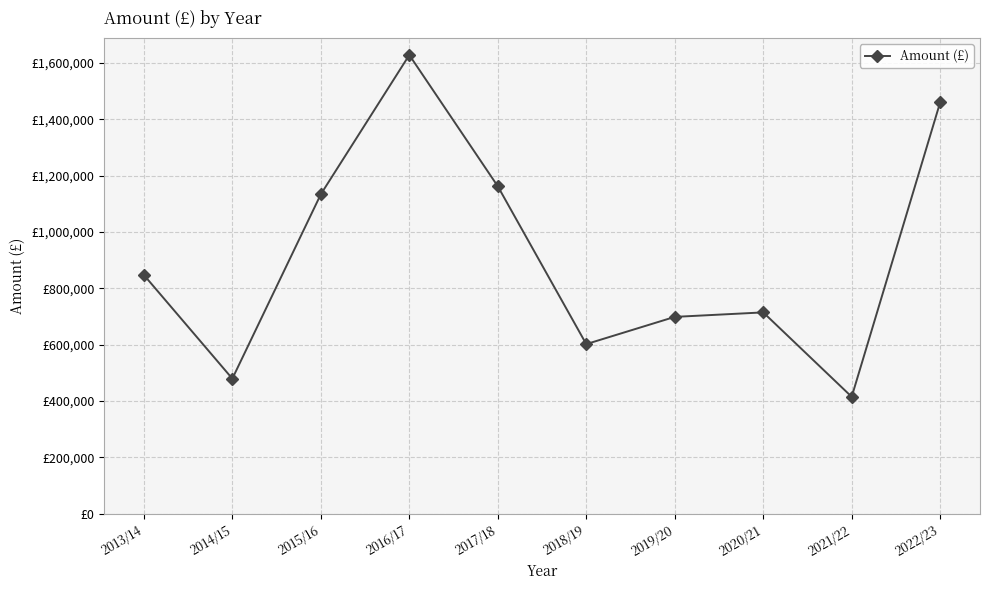

What is the difference between the second highest and minimum values?

1045500.5